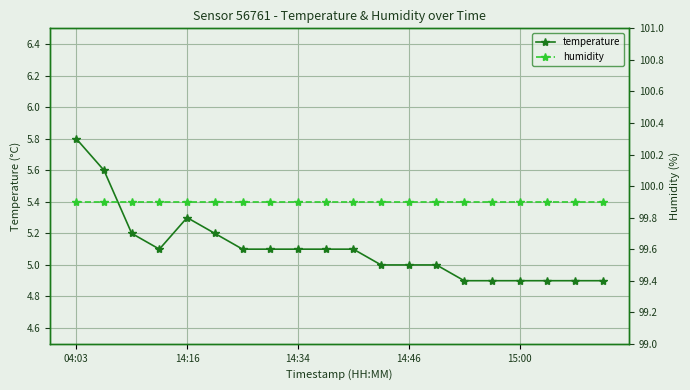

Which series has the widest spread of values?

temperature